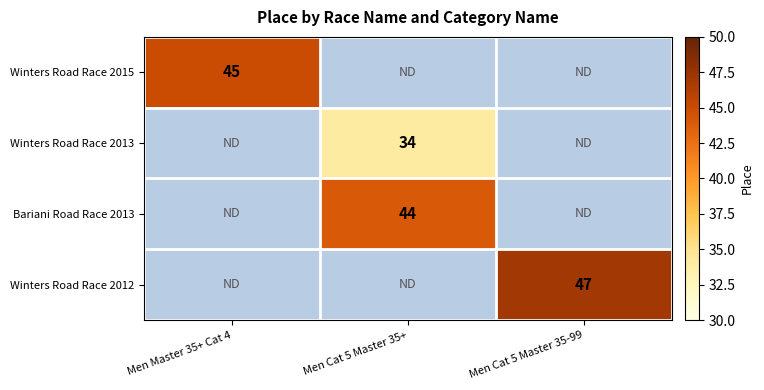

What is the maximum value shown in the chart?

47.0